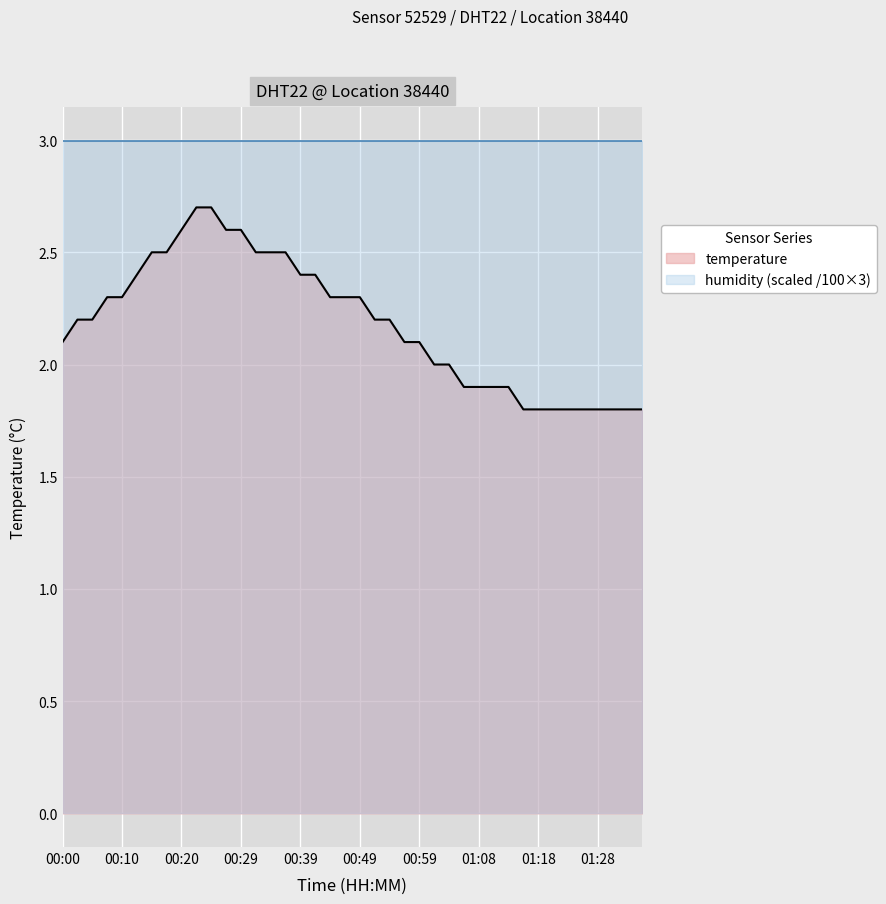

What is the sum of the values at 00:22 and 00:37?

5.2